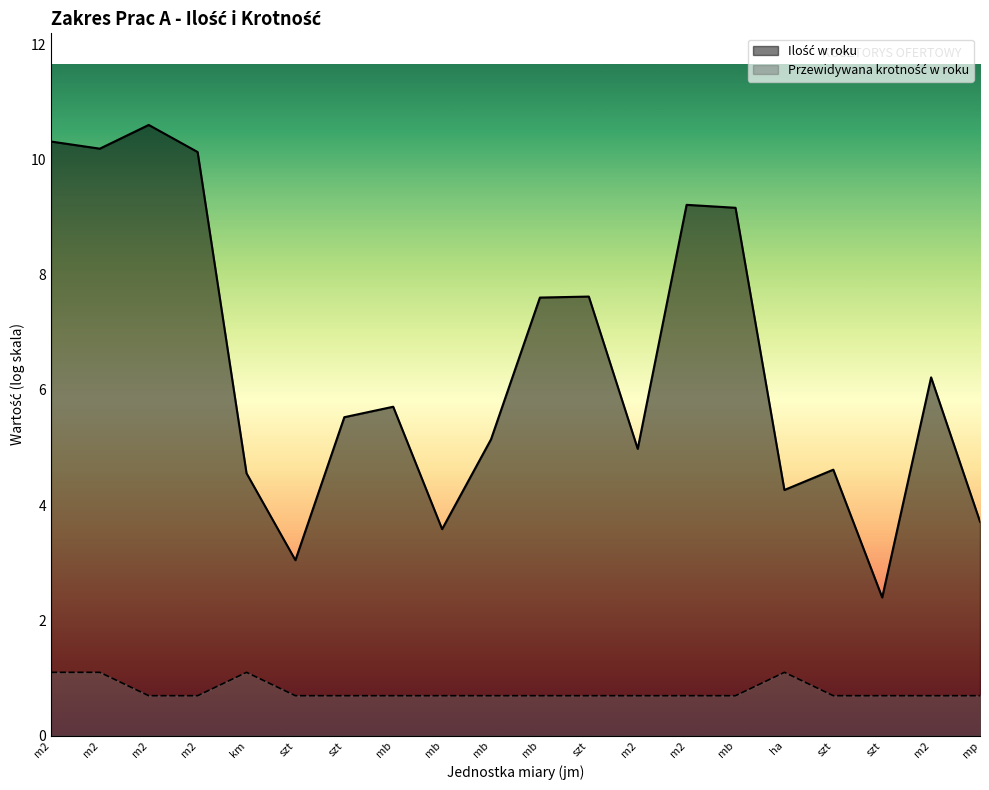

How many interior local peaks (higher than both neighbors) does the data have?

2